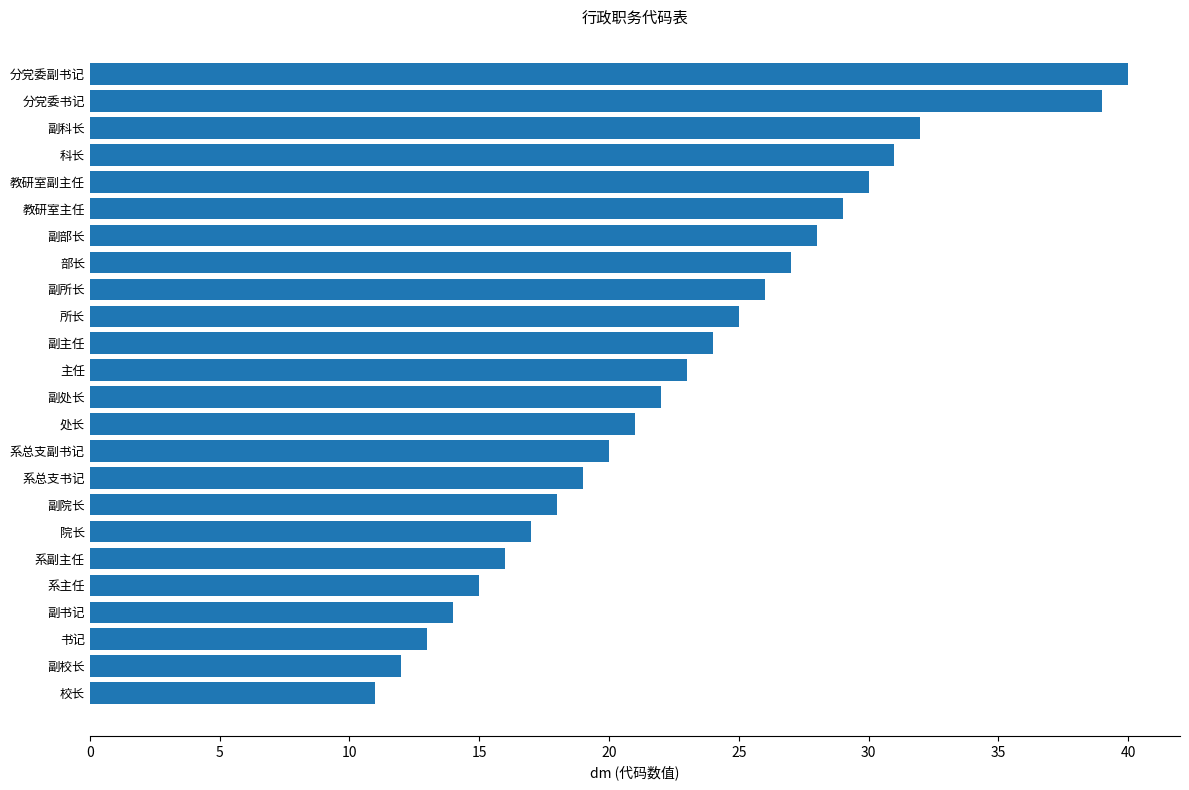

Reading top to bottom, transcribe all the data shown in this chart.

40	39	32	31	30	29	28	27	26	25	24	23	22	21	20	19	18	17	16	15	14	13	12	11